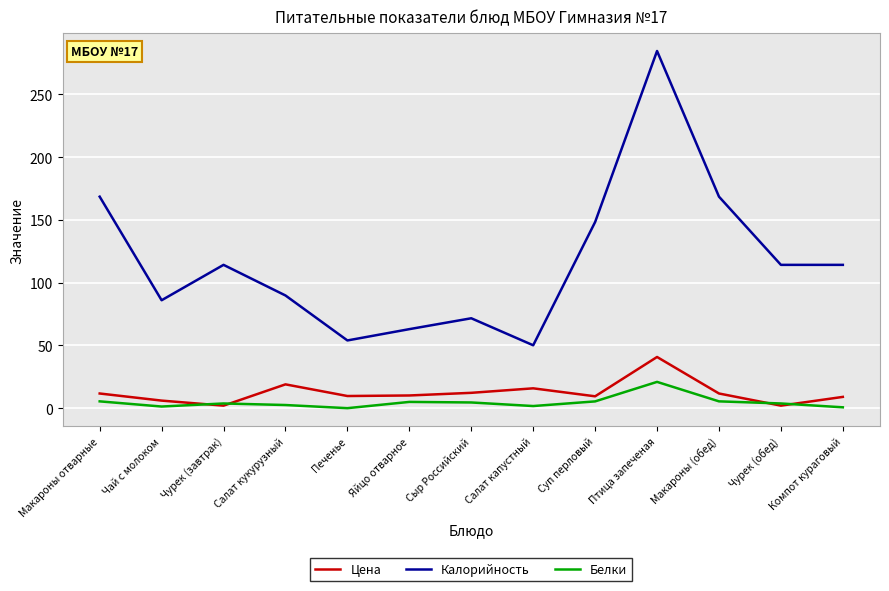

Is this an area chart (filled region under the line)?

No